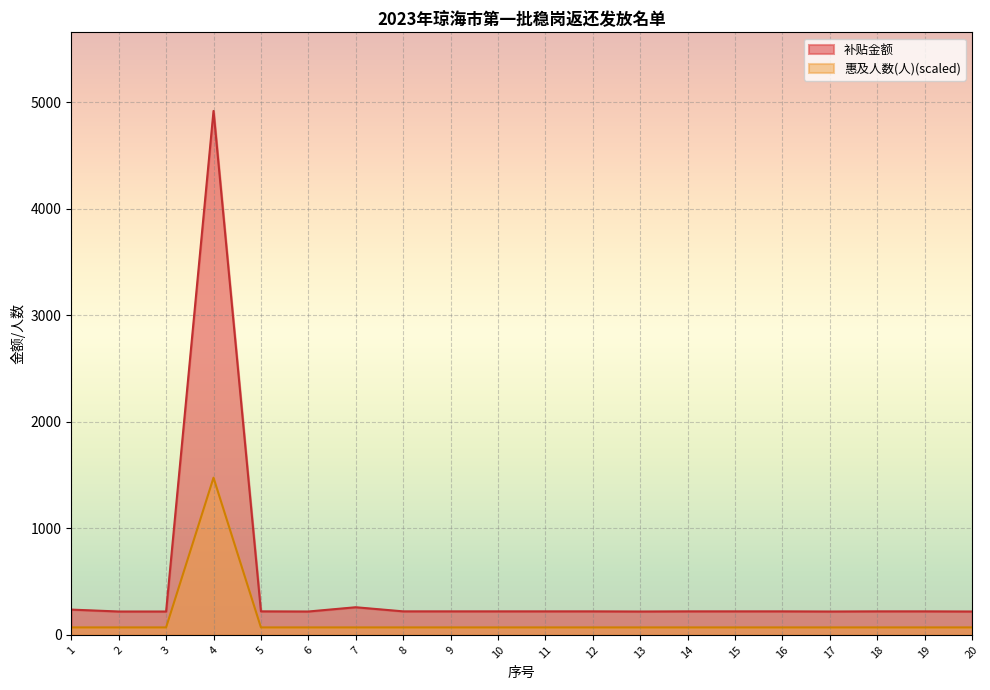

True or false: 惠及人数(人) has more than 1 interior local peaks.

False